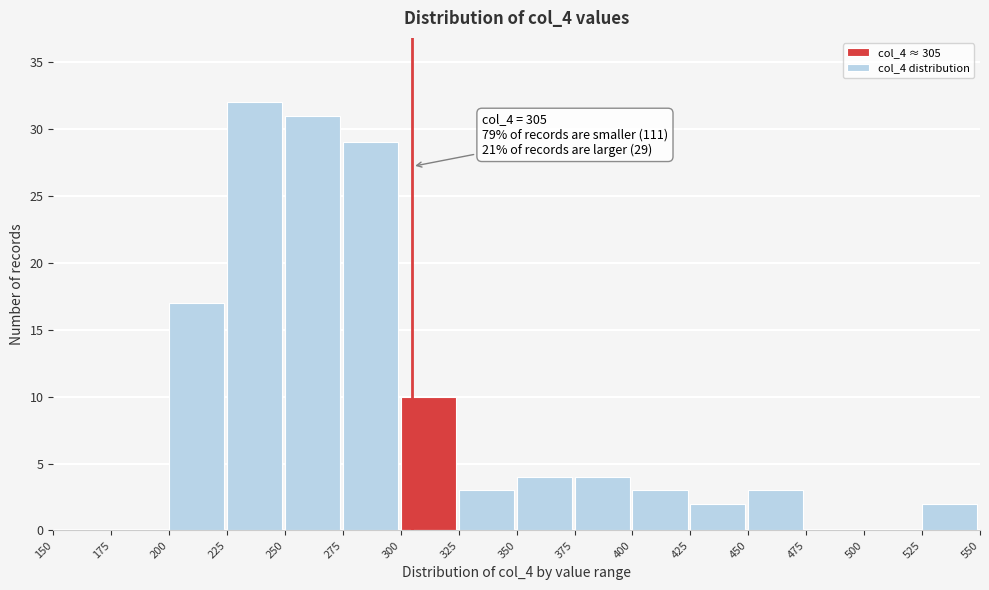

Which range on the x-axis has the tallest bar?

225 to 250